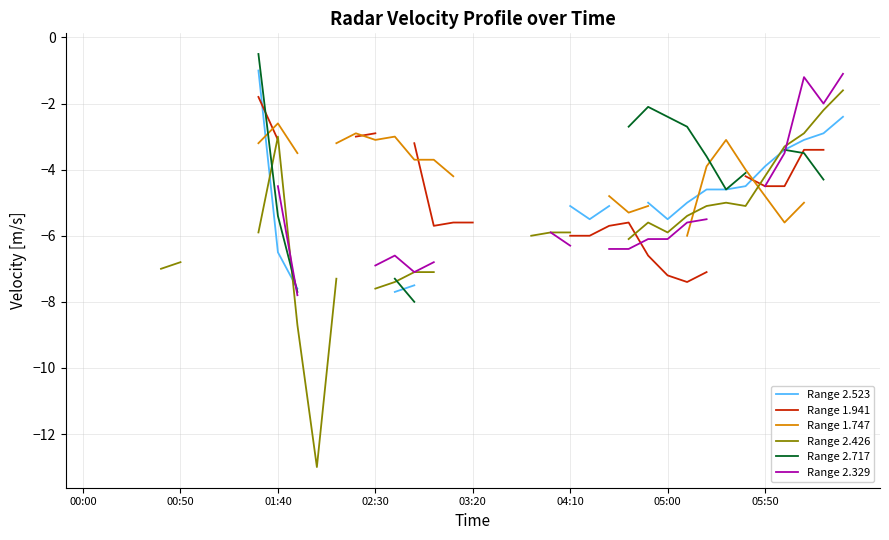

True or false: Range 1.747 and Range 2.523 cross at least once.

True